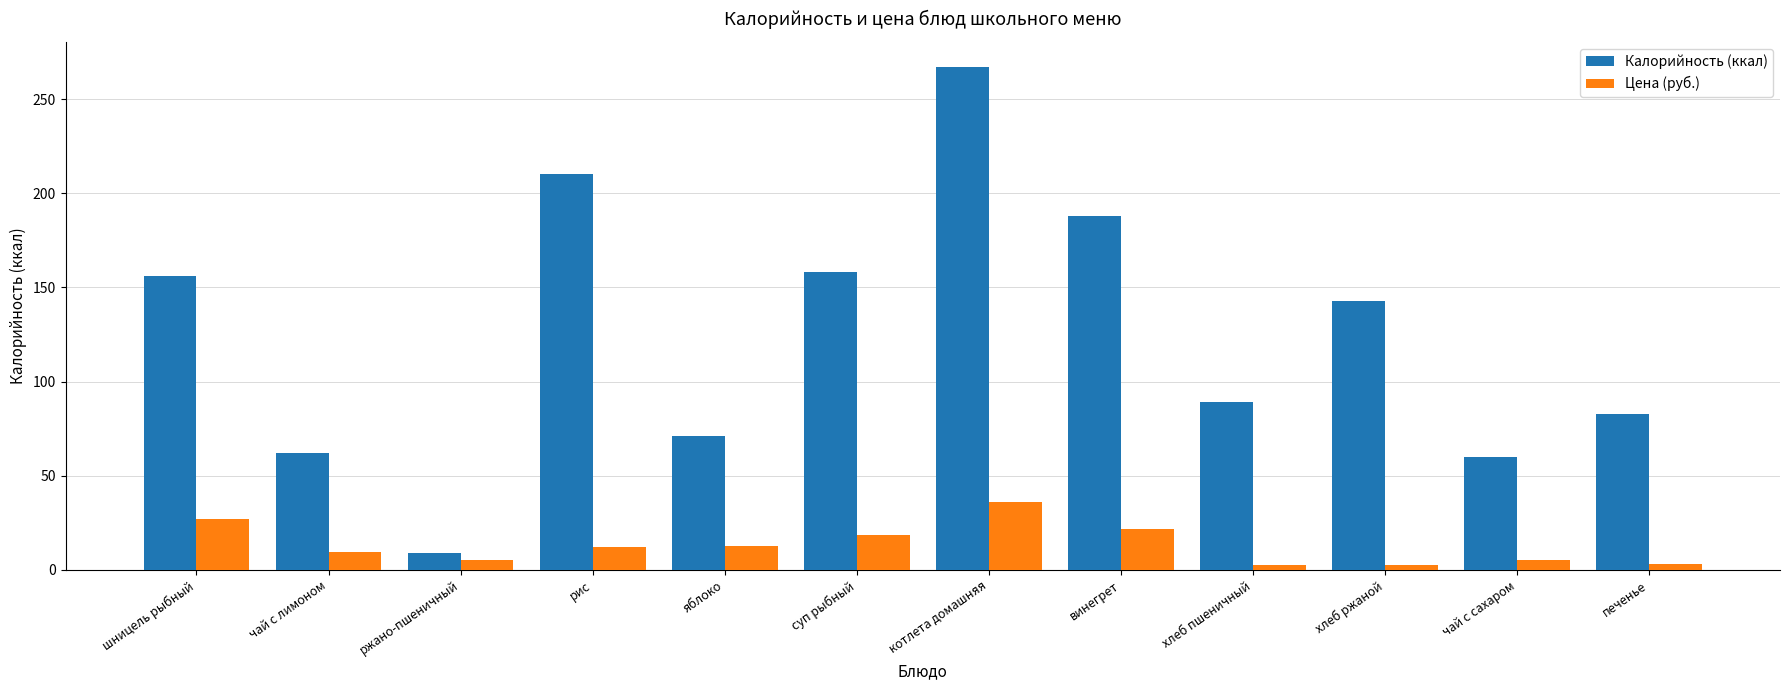

What is the total value across all series at хлеб пшеничный?

91.5